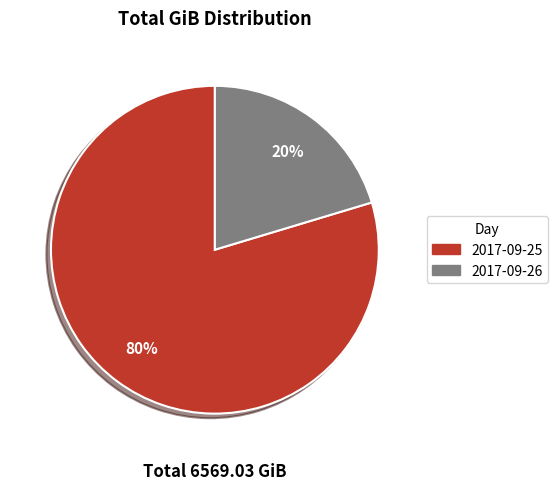

What is the smallest slice in the pie chart?

2017-09-26